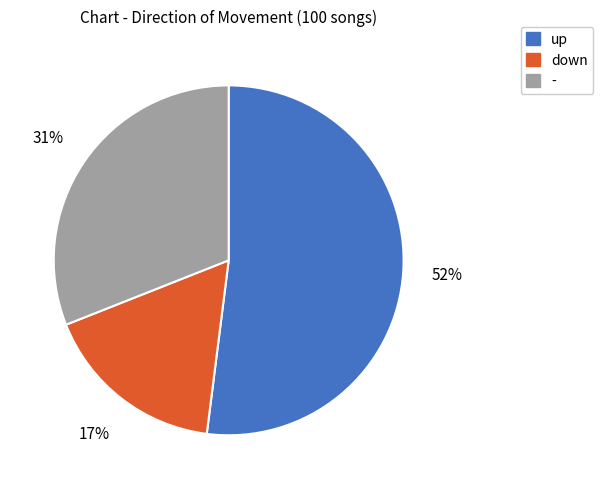

Is there a majority slice in this chart?

Yes